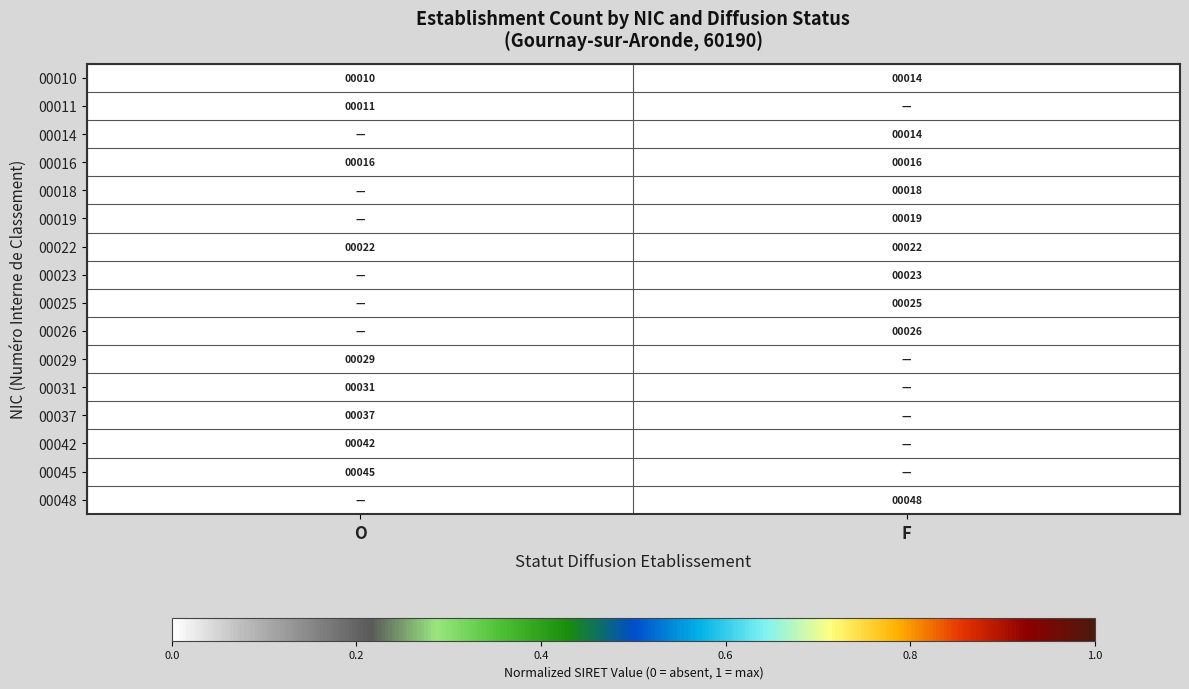

The value of 00022 at O is 0.0. True or false?

False